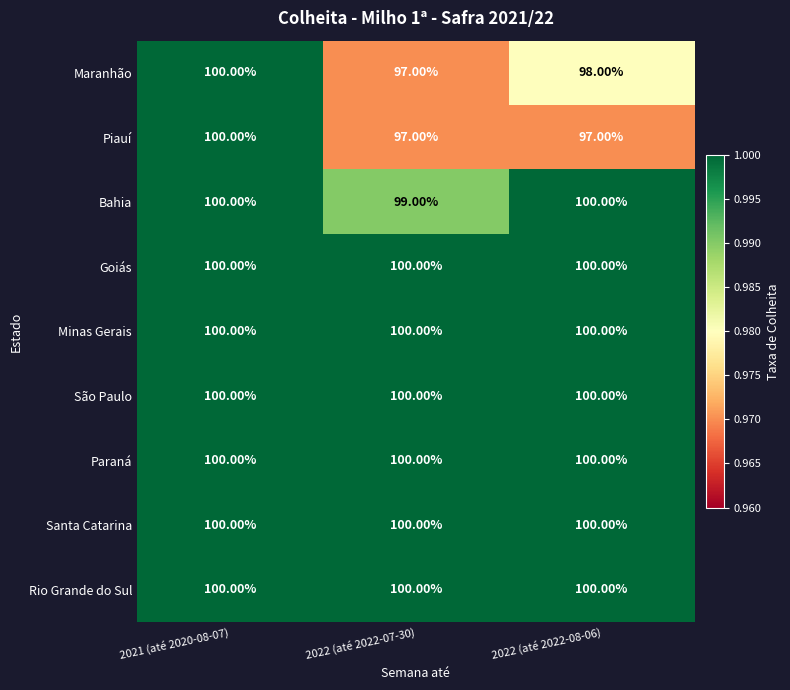

What is the total value across all series at 2022 (até 2022-08-06)?

895